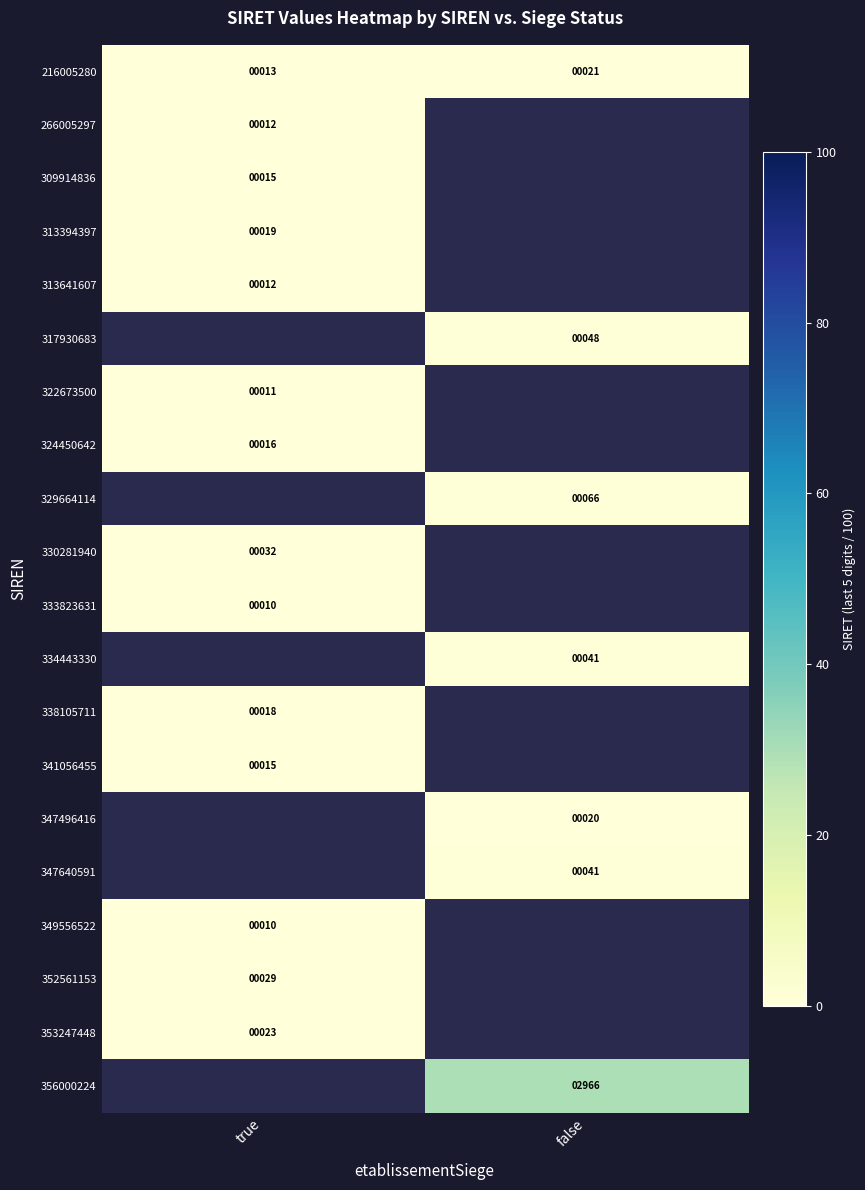

The value of 313394397 at true is 0.1. True or false?

False